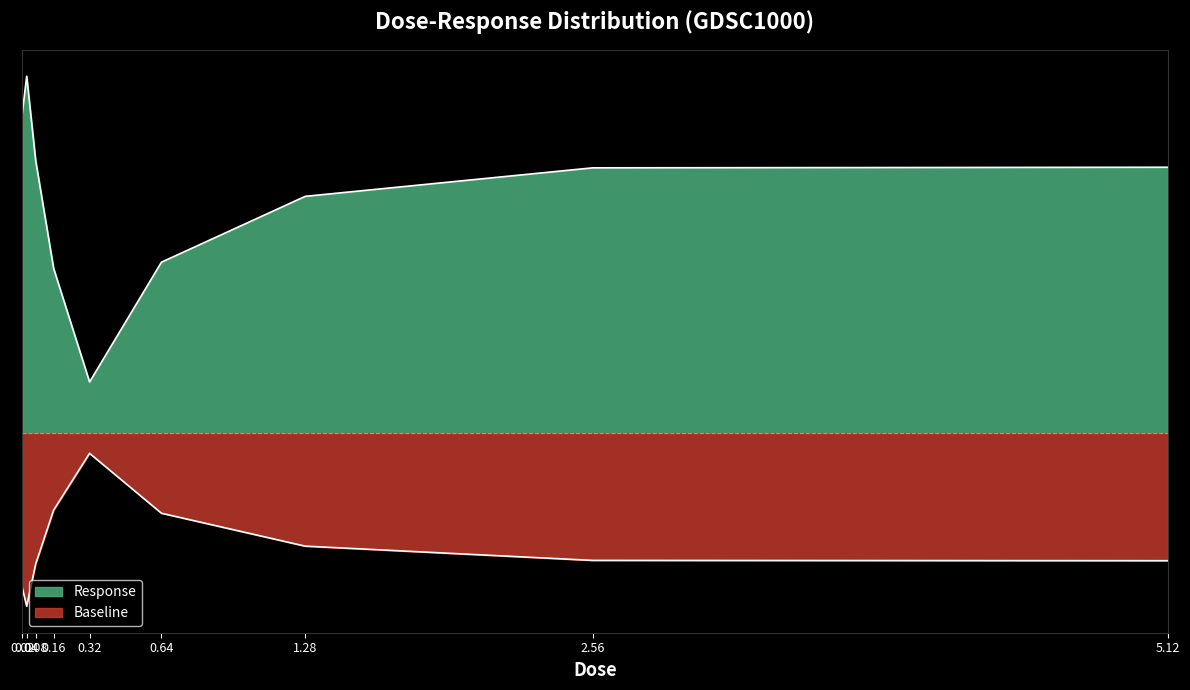

Which label corresponds to the largest value in the chart?

0.04